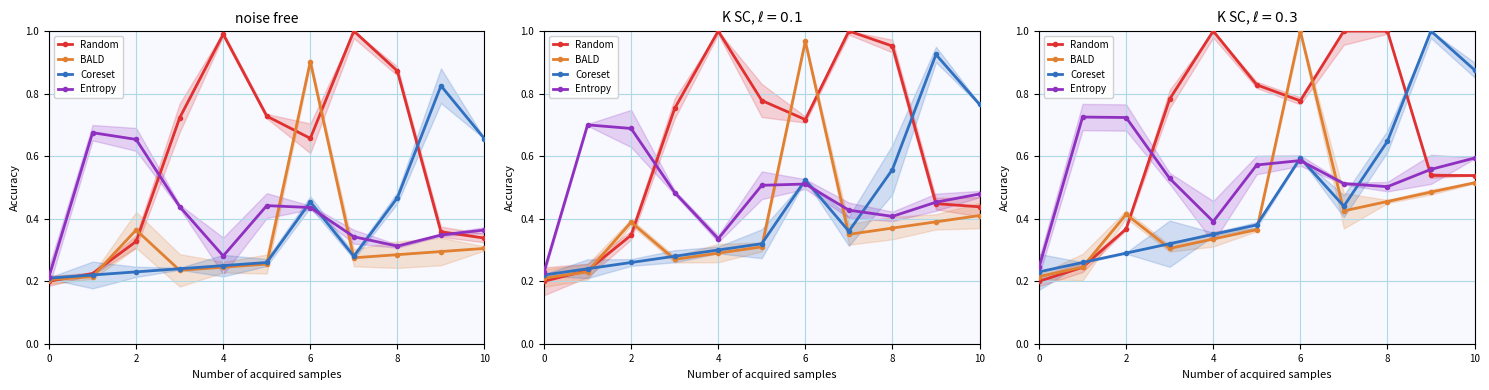

Which has a higher value, 10 or 4?

4